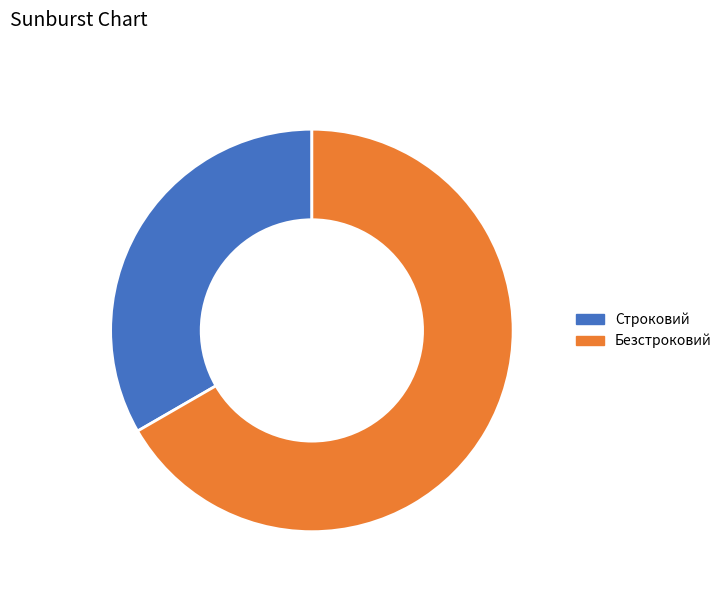

Between Безстроковий and Строковий, which is larger?

Безстроковий